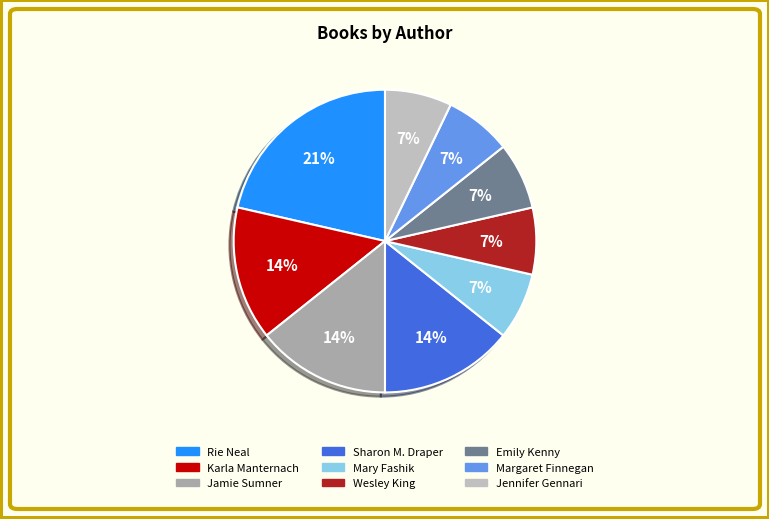

To the nearest percent, what is the difference between the largest and smallest slice percentages?

14%